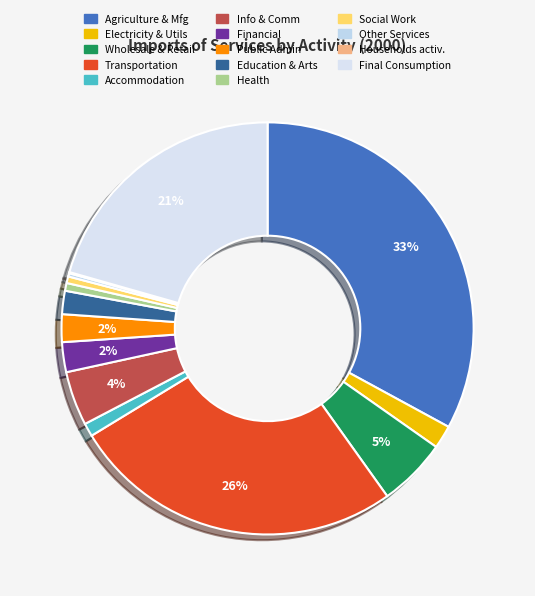

Is there a majority slice in this chart?

No